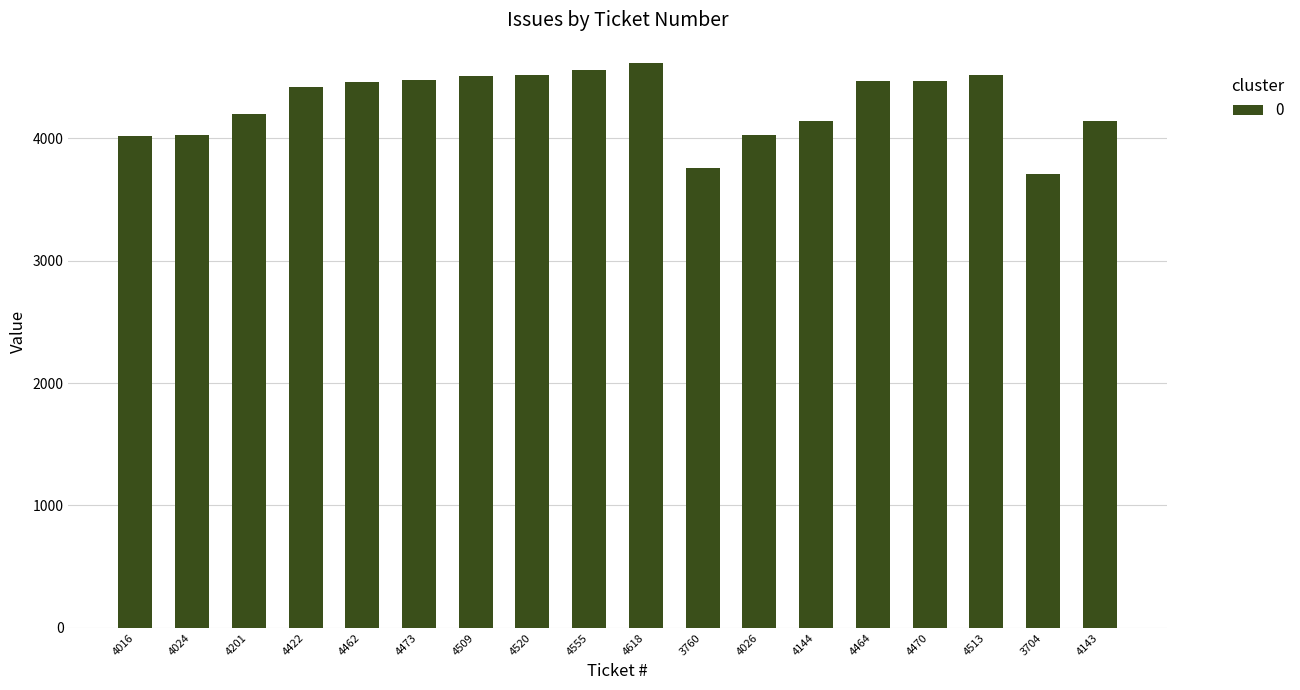

Does the chart contain stacked bars?

No